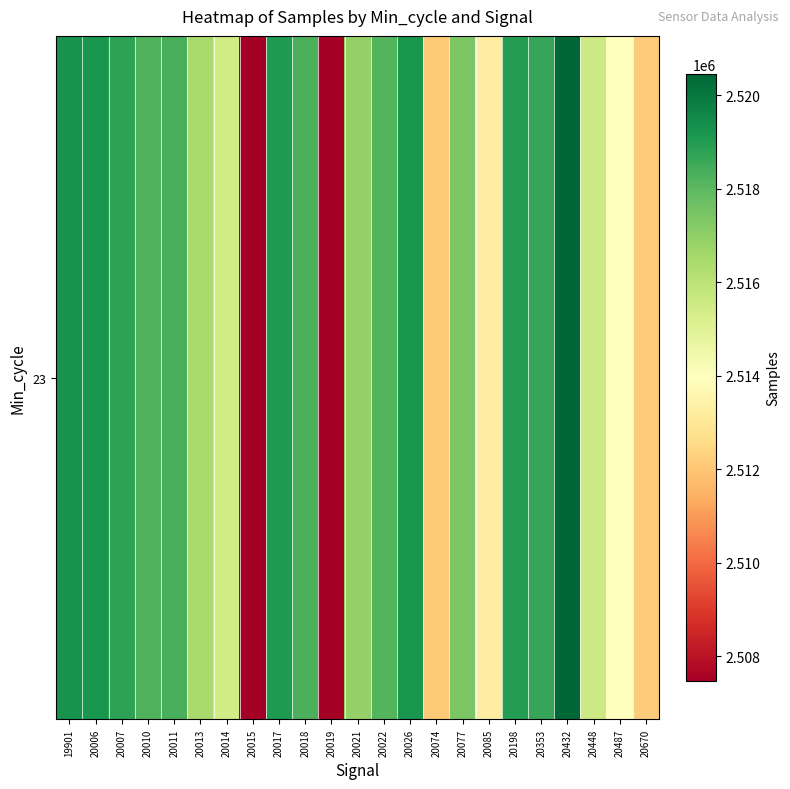

What is the average value?

2516284